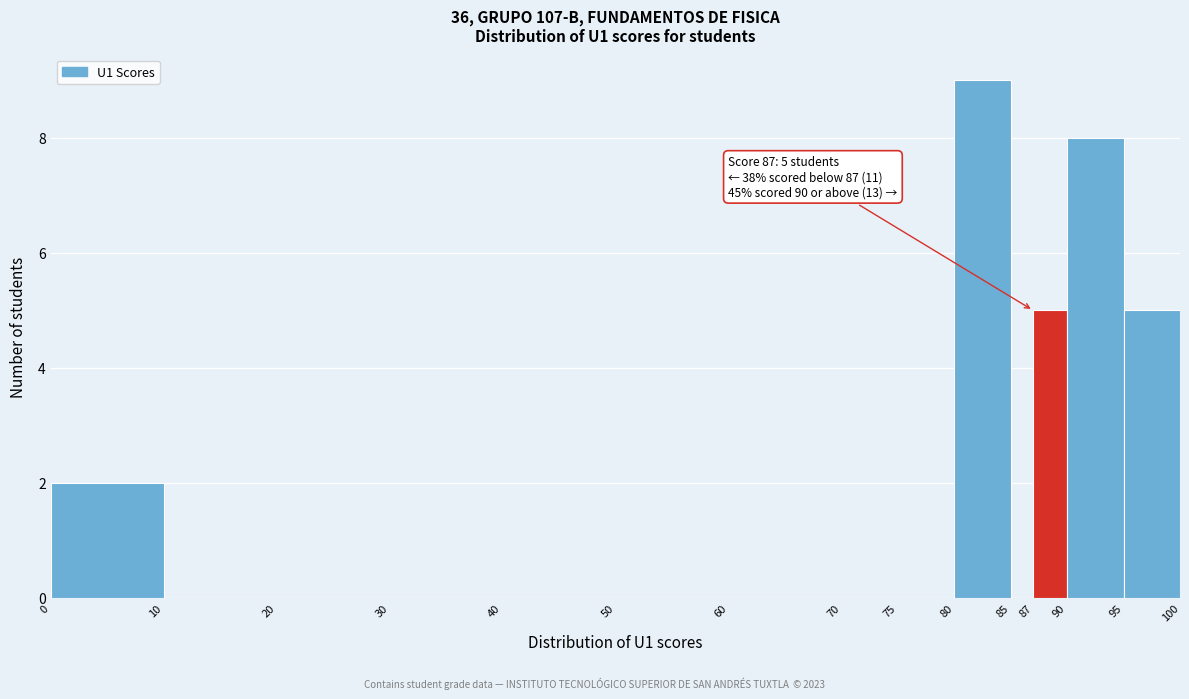

Which range on the x-axis has the tallest bar?

80 to 85